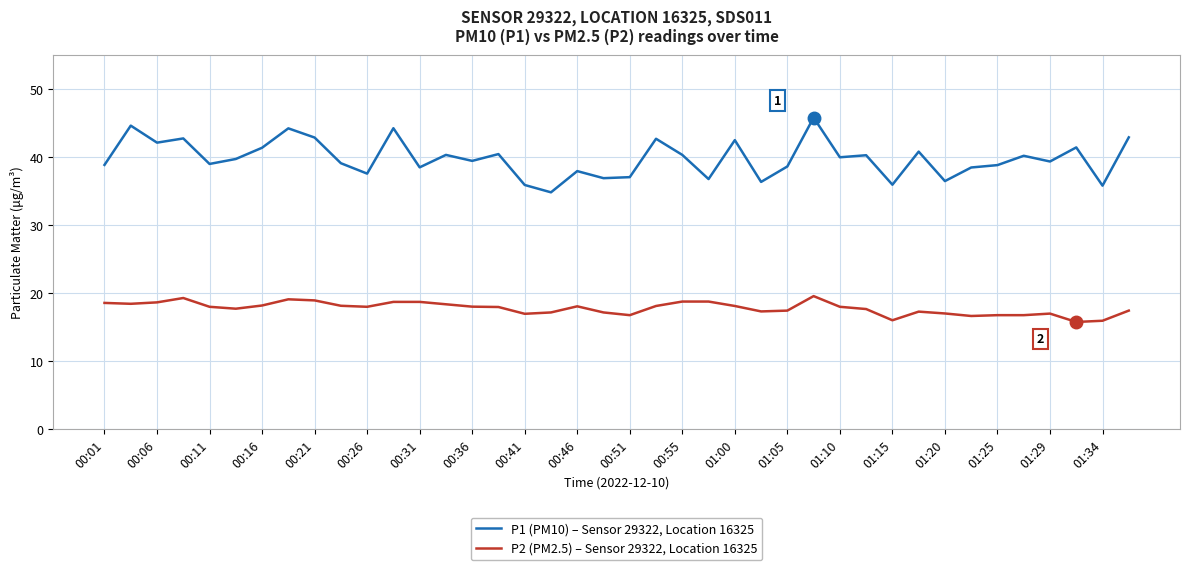

List the series in order of their peak value, highest first.

P1 (PM10) – Sensor 29322, Location 16325, P2 (PM2.5) – Sensor 29322, Location 16325